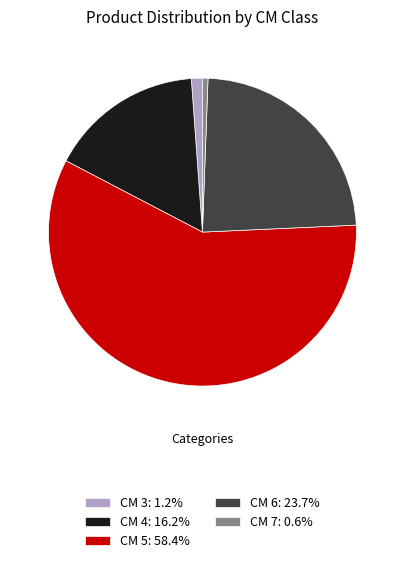

Do CM 6: 23.7% and CM 5: 58.4% together represent more than half of the pie?

Yes